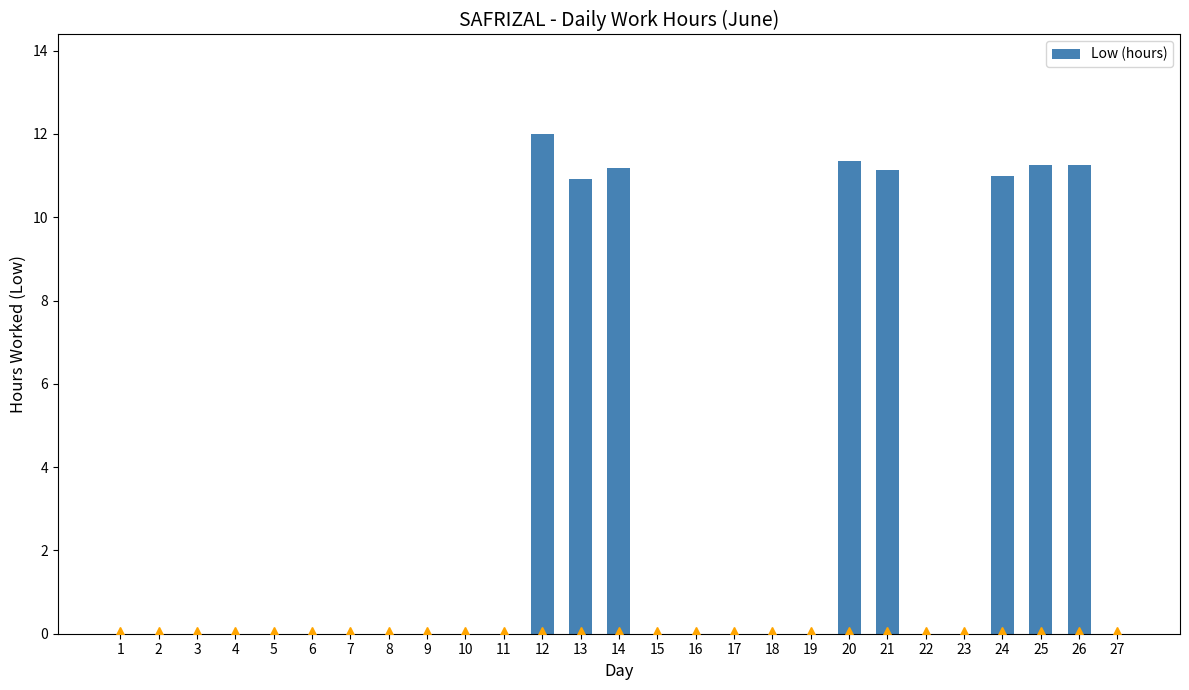

Are the bars grouped side by side (vs. stacked)?

No